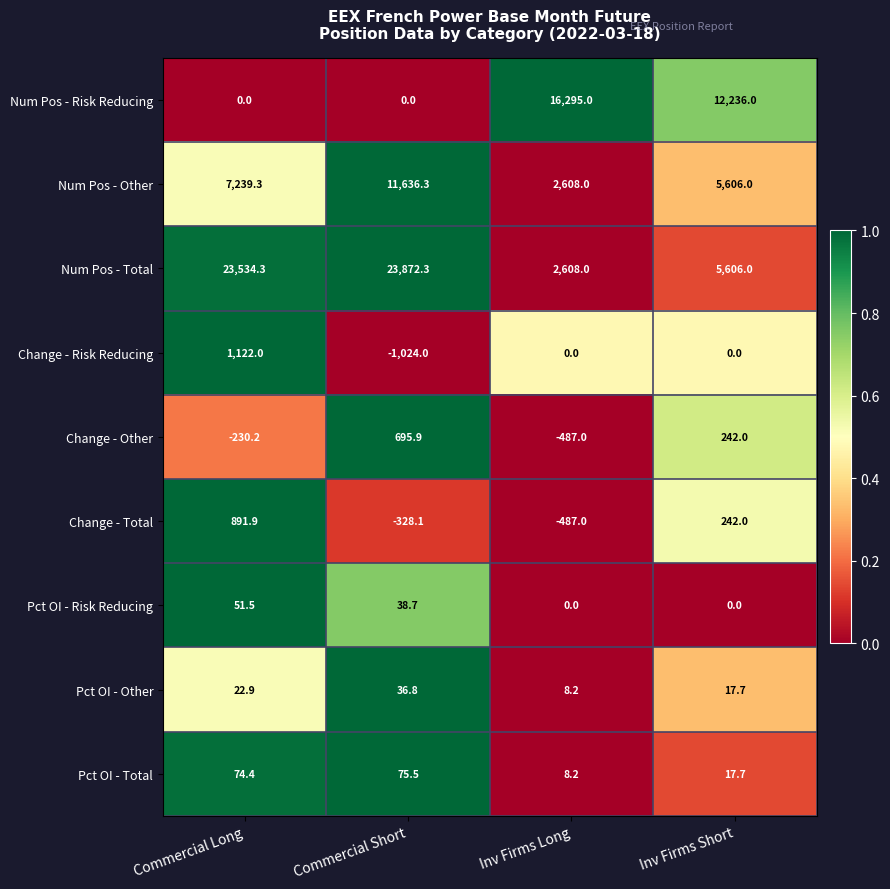

True or false: Change - Risk Reducing has a value of 0.0 at Inv Firms Long.

True